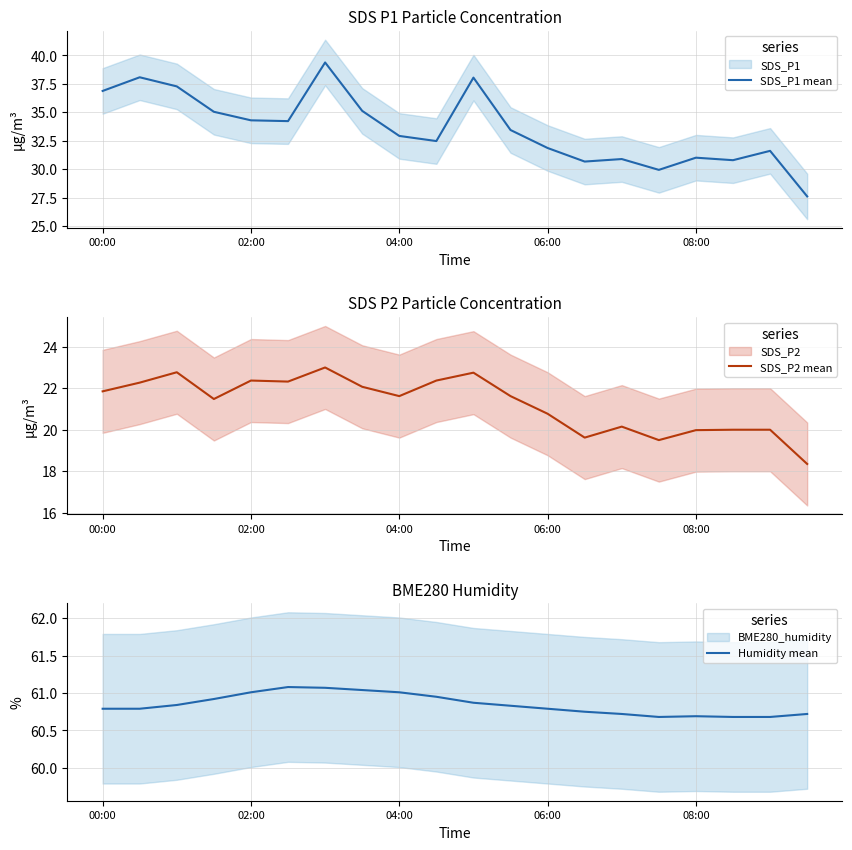

The value of SDS_P1 mean at 08:00 is 31.0. True or false?

True